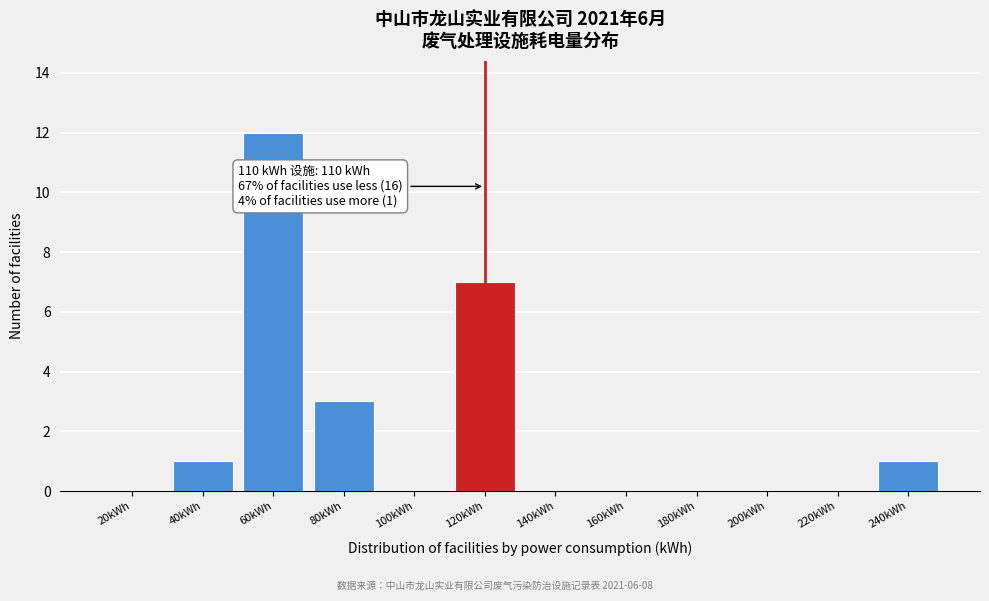

Reading left to right, transcribe all the data shown in this chart.

20kWh=0	40kWh=1	60kWh=12	80kWh=3	100kWh=0	120kWh=7	140kWh=0	160kWh=0	180kWh=0	200kWh=0	220kWh=0	240kWh=1